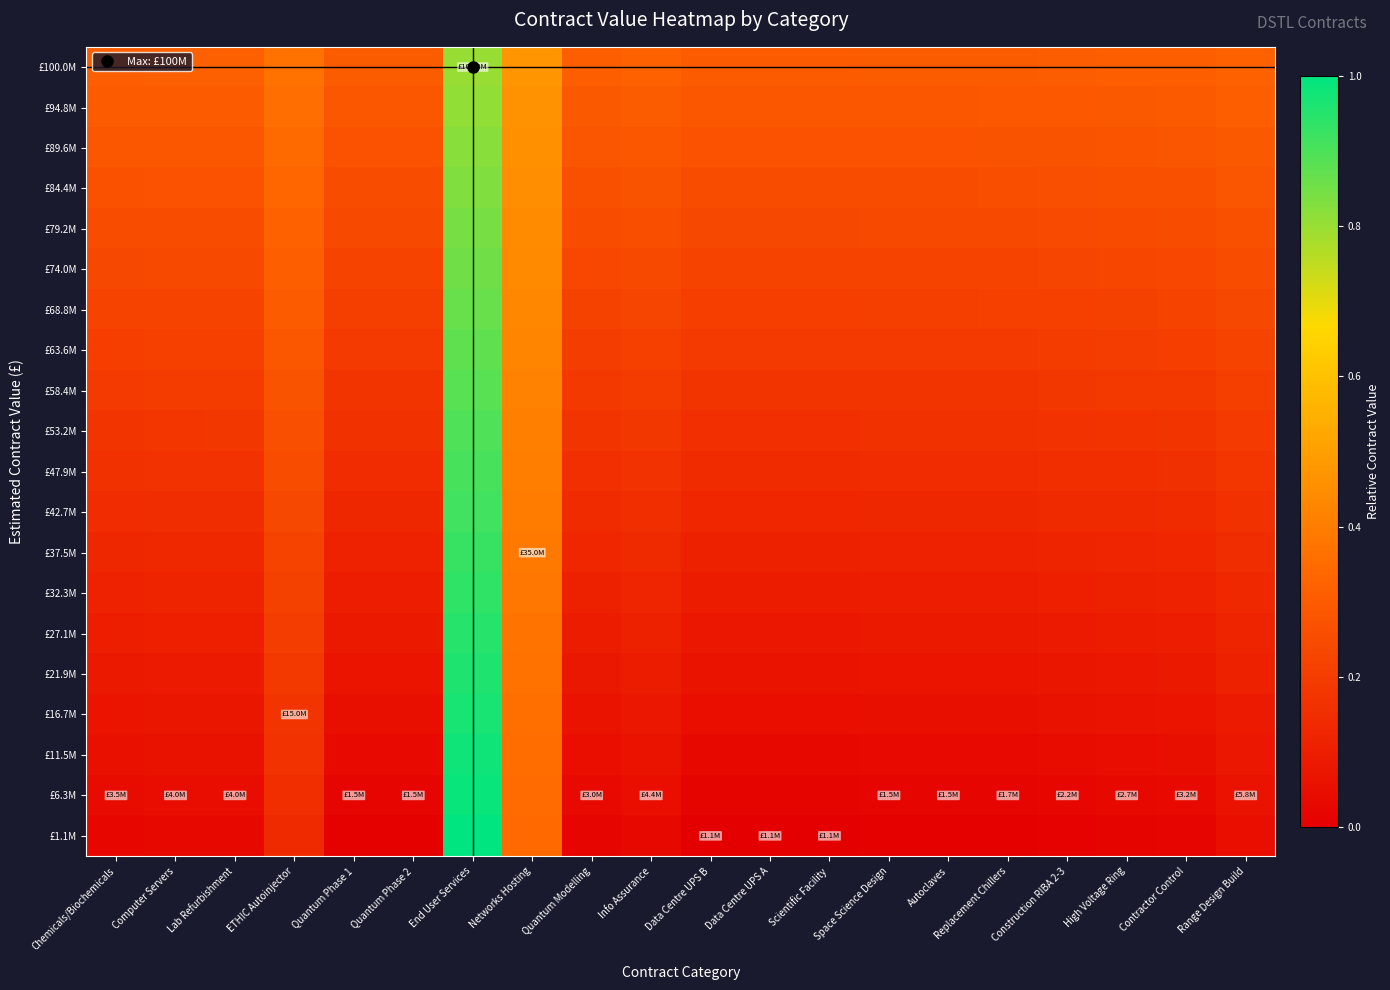

Reading right to left, transcribe all the data shown in this chart.

£100.0M: Range Design Build=0.3	Contractor Control=0.3	High Voltage Ring=0.3	Construction RIBA 2-3=0.3	Replacement Chillers=0.3	Autoclaves=0.3	Space Science Design=0.3	Scientific Facility=0.3	Data Centre UPS A=0.3	Data Centre UPS B=0.3	Info Assurance=0.3	Quantum Modelling=0.3	Networks Hosting=0.5	End User Services=0.8	Quantum Phase 2=0.3	Quantum Phase 1=0.3	ETHIC Autoinjector=0.4	Lab Refurbishment=0.3	Computer Servers=0.3	Chemicals/Biochemicals=0.3
£94.8M: Range Design Build=0.3	Contractor Control=0.3	High Voltage Ring=0.3	Construction RIBA 2-3=0.3	Replacement Chillers=0.3	Autoclaves=0.3	Space Science Design=0.3	Scientific Facility=0.3	Data Centre UPS A=0.3	Data Centre UPS B=0.3	Info Assurance=0.3	Quantum Modelling=0.3	Networks Hosting=0.5	End User Services=0.8	Quantum Phase 2=0.3	Quantum Phase 1=0.3	ETHIC Autoinjector=0.4	Lab Refurbishment=0.3	Computer Servers=0.3	Chemicals/Biochemicals=0.3
£89.6M: Range Design Build=0.3	Contractor Control=0.3	High Voltage Ring=0.3	Construction RIBA 2-3=0.3	Replacement Chillers=0.3	Autoclaves=0.3	Space Science Design=0.3	Scientific Facility=0.3	Data Centre UPS A=0.3	Data Centre UPS B=0.3	Info Assurance=0.3	Quantum Modelling=0.3	Networks Hosting=0.5	End User Services=0.8	Quantum Phase 2=0.3	Quantum Phase 1=0.3	ETHIC Autoinjector=0.3	Lab Refurbishment=0.3	Computer Servers=0.3	Chemicals/Biochemicals=0.3
£84.4M: Range Design Build=0.3	Contractor Control=0.3	High Voltage Ring=0.3	Construction RIBA 2-3=0.3	Replacement Chillers=0.3	Autoclaves=0.3	Space Science Design=0.3	Scientific Facility=0.3	Data Centre UPS A=0.3	Data Centre UPS B=0.3	Info Assurance=0.3	Quantum Modelling=0.3	Networks Hosting=0.5	End User Services=0.8	Quantum Phase 2=0.3	Quantum Phase 1=0.3	ETHIC Autoinjector=0.3	Lab Refurbishment=0.3	Computer Servers=0.3	Chemicals/Biochemicals=0.3
£79.2M: Range Design Build=0.3	Contractor Control=0.2	High Voltage Ring=0.2	Construction RIBA 2-3=0.2	Replacement Chillers=0.2	Autoclaves=0.2	Space Science Design=0.2	Scientific Facility=0.2	Data Centre UPS A=0.2	Data Centre UPS B=0.2	Info Assurance=0.3	Quantum Modelling=0.2	Networks Hosting=0.4	End User Services=0.8	Quantum Phase 2=0.2	Quantum Phase 1=0.2	ETHIC Autoinjector=0.3	Lab Refurbishment=0.3	Computer Servers=0.3	Chemicals/Biochemicals=0.3
£74.0M: Range Design Build=0.3	Contractor Control=0.2	High Voltage Ring=0.2	Construction RIBA 2-3=0.2	Replacement Chillers=0.2	Autoclaves=0.2	Space Science Design=0.2	Scientific Facility=0.2	Data Centre UPS A=0.2	Data Centre UPS B=0.2	Info Assurance=0.2	Quantum Modelling=0.2	Networks Hosting=0.4	End User Services=0.9	Quantum Phase 2=0.2	Quantum Phase 1=0.2	ETHIC Autoinjector=0.3	Lab Refurbishment=0.2	Computer Servers=0.2	Chemicals/Biochemicals=0.2
£68.8M: Range Design Build=0.2	Contractor Control=0.2	High Voltage Ring=0.2	Construction RIBA 2-3=0.2	Replacement Chillers=0.2	Autoclaves=0.2	Space Science Design=0.2	Scientific Facility=0.2	Data Centre UPS A=0.2	Data Centre UPS B=0.2	Info Assurance=0.2	Quantum Modelling=0.2	Networks Hosting=0.4	End User Services=0.9	Quantum Phase 2=0.2	Quantum Phase 1=0.2	ETHIC Autoinjector=0.3	Lab Refurbishment=0.2	Computer Servers=0.2	Chemicals/Biochemicals=0.2
£63.6M: Range Design Build=0.2	Contractor Control=0.2	High Voltage Ring=0.2	Construction RIBA 2-3=0.2	Replacement Chillers=0.2	Autoclaves=0.2	Space Science Design=0.2	Scientific Facility=0.2	Data Centre UPS A=0.2	Data Centre UPS B=0.2	Info Assurance=0.2	Quantum Modelling=0.2	Networks Hosting=0.4	End User Services=0.9	Quantum Phase 2=0.2	Quantum Phase 1=0.2	ETHIC Autoinjector=0.3	Lab Refurbishment=0.2	Computer Servers=0.2	Chemicals/Biochemicals=0.2
£58.4M: Range Design Build=0.2	Contractor Control=0.2	High Voltage Ring=0.2	Construction RIBA 2-3=0.2	Replacement Chillers=0.2	Autoclaves=0.2	Space Science Design=0.2	Scientific Facility=0.2	Data Centre UPS A=0.2	Data Centre UPS B=0.2	Info Assurance=0.2	Quantum Modelling=0.2	Networks Hosting=0.4	End User Services=0.9	Quantum Phase 2=0.2	Quantum Phase 1=0.2	ETHIC Autoinjector=0.3	Lab Refurbishment=0.2	Computer Servers=0.2	Chemicals/Biochemicals=0.2
£53.2M: Range Design Build=0.2	Contractor Control=0.2	High Voltage Ring=0.2	Construction RIBA 2-3=0.2	Replacement Chillers=0.2	Autoclaves=0.2	Space Science Design=0.2	Scientific Facility=0.2	Data Centre UPS A=0.2	Data Centre UPS B=0.2	Info Assurance=0.2	Quantum Modelling=0.2	Networks Hosting=0.4	End User Services=0.9	Quantum Phase 2=0.2	Quantum Phase 1=0.2	ETHIC Autoinjector=0.3	Lab Refurbishment=0.2	Computer Servers=0.2	Chemicals/Biochemicals=0.2
£47.9M: Range Design Build=0.2	Contractor Control=0.2	High Voltage Ring=0.2	Construction RIBA 2-3=0.2	Replacement Chillers=0.1	Autoclaves=0.1	Space Science Design=0.1	Scientific Facility=0.1	Data Centre UPS A=0.1	Data Centre UPS B=0.1	Info Assurance=0.2	Quantum Modelling=0.2	Networks Hosting=0.4	End User Services=0.9	Quantum Phase 2=0.1	Quantum Phase 1=0.1	ETHIC Autoinjector=0.2	Lab Refurbishment=0.2	Computer Servers=0.2	Chemicals/Biochemicals=0.2
£42.7M: Range Design Build=0.2	Contractor Control=0.1	High Voltage Ring=0.1	Construction RIBA 2-3=0.1	Replacement Chillers=0.1	Autoclaves=0.1	Space Science Design=0.1	Scientific Facility=0.1	Data Centre UPS A=0.1	Data Centre UPS B=0.1	Info Assurance=0.2	Quantum Modelling=0.1	Networks Hosting=0.4	End User Services=0.9	Quantum Phase 2=0.1	Quantum Phase 1=0.1	ETHIC Autoinjector=0.2	Lab Refurbishment=0.1	Computer Servers=0.1	Chemicals/Biochemicals=0.1
£37.5M: Range Design Build=0.1	Contractor Control=0.1	High Voltage Ring=0.1	Construction RIBA 2-3=0.1	Replacement Chillers=0.1	Autoclaves=0.1	Space Science Design=0.1	Scientific Facility=0.1	Data Centre UPS A=0.1	Data Centre UPS B=0.1	Info Assurance=0.1	Quantum Modelling=0.1	Networks Hosting=0.4	End User Services=0.9	Quantum Phase 2=0.1	Quantum Phase 1=0.1	ETHIC Autoinjector=0.2	Lab Refurbishment=0.1	Computer Servers=0.1	Chemicals/Biochemicals=0.1
£32.3M: Range Design Build=0.1	Contractor Control=0.1	High Voltage Ring=0.1	Construction RIBA 2-3=0.1	Replacement Chillers=0.1	Autoclaves=0.1	Space Science Design=0.1	Scientific Facility=0.1	Data Centre UPS A=0.1	Data Centre UPS B=0.1	Info Assurance=0.1	Quantum Modelling=0.1	Networks Hosting=0.4	End User Services=0.9	Quantum Phase 2=0.1	Quantum Phase 1=0.1	ETHIC Autoinjector=0.2	Lab Refurbishment=0.1	Computer Servers=0.1	Chemicals/Biochemicals=0.1
£27.1M: Range Design Build=0.1	Contractor Control=0.1	High Voltage Ring=0.1	Construction RIBA 2-3=0.1	Replacement Chillers=0.1	Autoclaves=0.1	Space Science Design=0.1	Scientific Facility=0.1	Data Centre UPS A=0.1	Data Centre UPS B=0.1	Info Assurance=0.1	Quantum Modelling=0.1	Networks Hosting=0.4	End User Services=0.9	Quantum Phase 2=0.1	Quantum Phase 1=0.1	ETHIC Autoinjector=0.2	Lab Refurbishment=0.1	Computer Servers=0.1	Chemicals/Biochemicals=0.1
£21.9M: Range Design Build=0.1	Contractor Control=0.1	High Voltage Ring=0.1	Construction RIBA 2-3=0.1	Replacement Chillers=0.1	Autoclaves=0.1	Space Science Design=0.1	Scientific Facility=0.1	Data Centre UPS A=0.1	Data Centre UPS B=0.1	Info Assurance=0.1	Quantum Modelling=0.1	Networks Hosting=0.4	End User Services=1.0	Quantum Phase 2=0.1	Quantum Phase 1=0.1	ETHIC Autoinjector=0.2	Lab Refurbishment=0.1	Computer Servers=0.1	Chemicals/Biochemicals=0.1
£16.7M: Range Design Build=0.1	Contractor Control=0.1	High Voltage Ring=0.1	Construction RIBA 2-3=0.1	Replacement Chillers=0.1	Autoclaves=0.1	Space Science Design=0.1	Scientific Facility=0.0	Data Centre UPS A=0.0	Data Centre UPS B=0.0	Info Assurance=0.1	Quantum Modelling=0.1	Networks Hosting=0.4	End User Services=1.0	Quantum Phase 2=0.1	Quantum Phase 1=0.1	ETHIC Autoinjector=0.2	Lab Refurbishment=0.1	Computer Servers=0.1	Chemicals/Biochemicals=0.1
£11.5M: Range Design Build=0.1	Contractor Control=0.1	High Voltage Ring=0.0	Construction RIBA 2-3=0.0	Replacement Chillers=0.0	Autoclaves=0.0	Space Science Design=0.0	Scientific Facility=0.0	Data Centre UPS A=0.0	Data Centre UPS B=0.0	Info Assurance=0.1	Quantum Modelling=0.0	Networks Hosting=0.4	End User Services=1.0	Quantum Phase 2=0.0	Quantum Phase 1=0.0	ETHIC Autoinjector=0.2	Lab Refurbishment=0.1	Computer Servers=0.1	Chemicals/Biochemicals=0.1
£6.3M: Range Design Build=0.1	Contractor Control=0.0	High Voltage Ring=0.0	Construction RIBA 2-3=0.0	Replacement Chillers=0.0	Autoclaves=0.0	Space Science Design=0.0	Scientific Facility=0.0	Data Centre UPS A=0.0	Data Centre UPS B=0.0	Info Assurance=0.0	Quantum Modelling=0.0	Networks Hosting=0.3	End User Services=1.0	Quantum Phase 2=0.0	Quantum Phase 1=0.0	ETHIC Autoinjector=0.2	Lab Refurbishment=0.0	Computer Servers=0.0	Chemicals/Biochemicals=0.0
£1.1M: Range Design Build=0.0	Contractor Control=0.0	High Voltage Ring=0.0	Construction RIBA 2-3=0.0	Replacement Chillers=0.0	Autoclaves=0.0	Space Science Design=0.0	Scientific Facility=0.0	Data Centre UPS A=0.0	Data Centre UPS B=0.0	Info Assurance=0.0	Quantum Modelling=0.0	Networks Hosting=0.3	End User Services=1.0	Quantum Phase 2=0.0	Quantum Phase 1=0.0	ETHIC Autoinjector=0.1	Lab Refurbishment=0.0	Computer Servers=0.0	Chemicals/Biochemicals=0.0